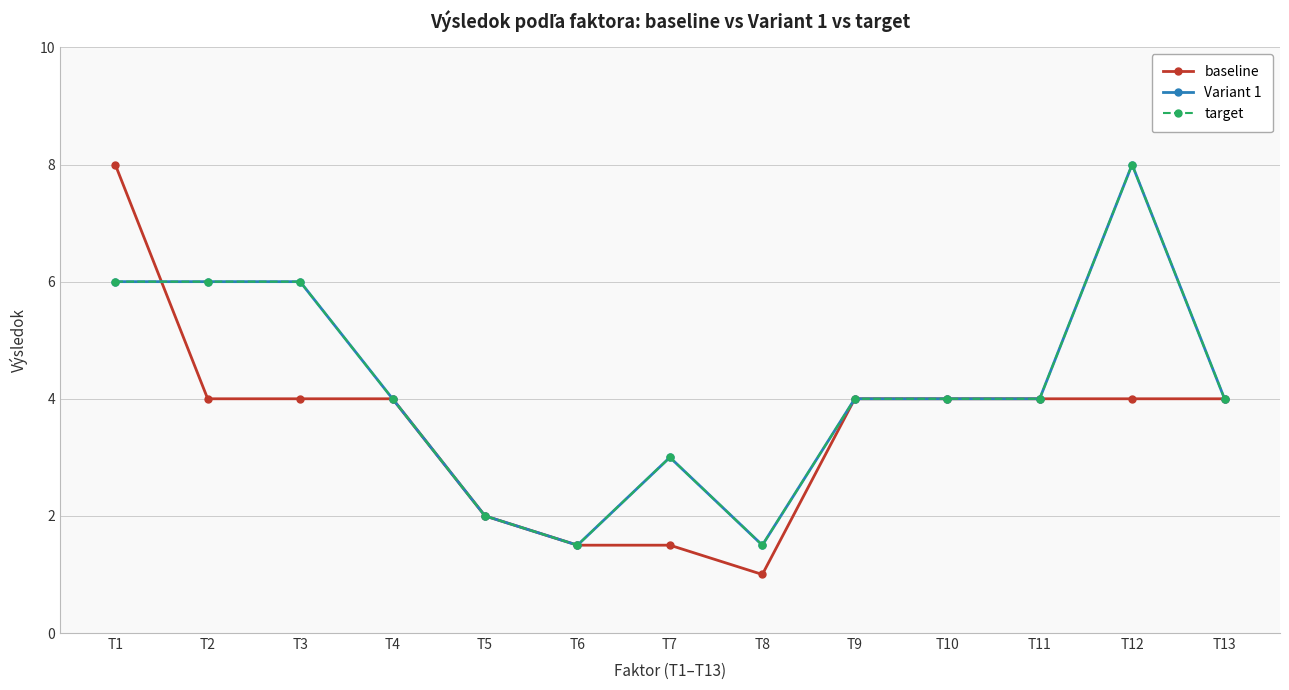

Does the chart have visible grid lines?

Yes